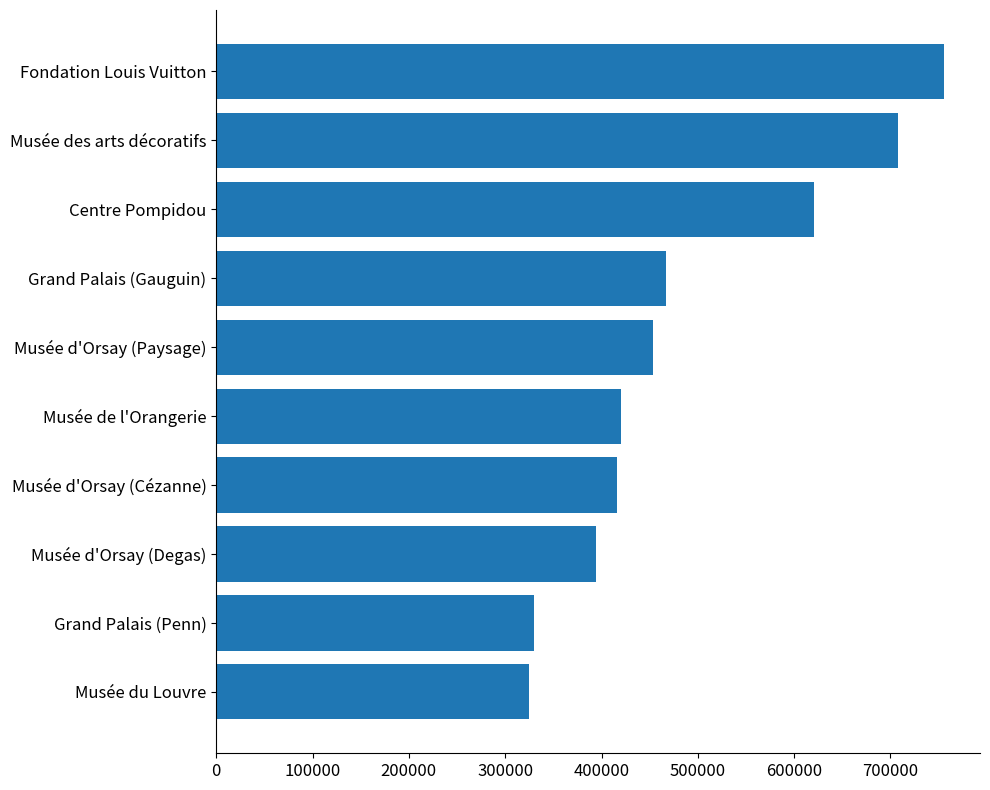

True or false: the data shows 219511 at Grand Palais (Gauguin).

False